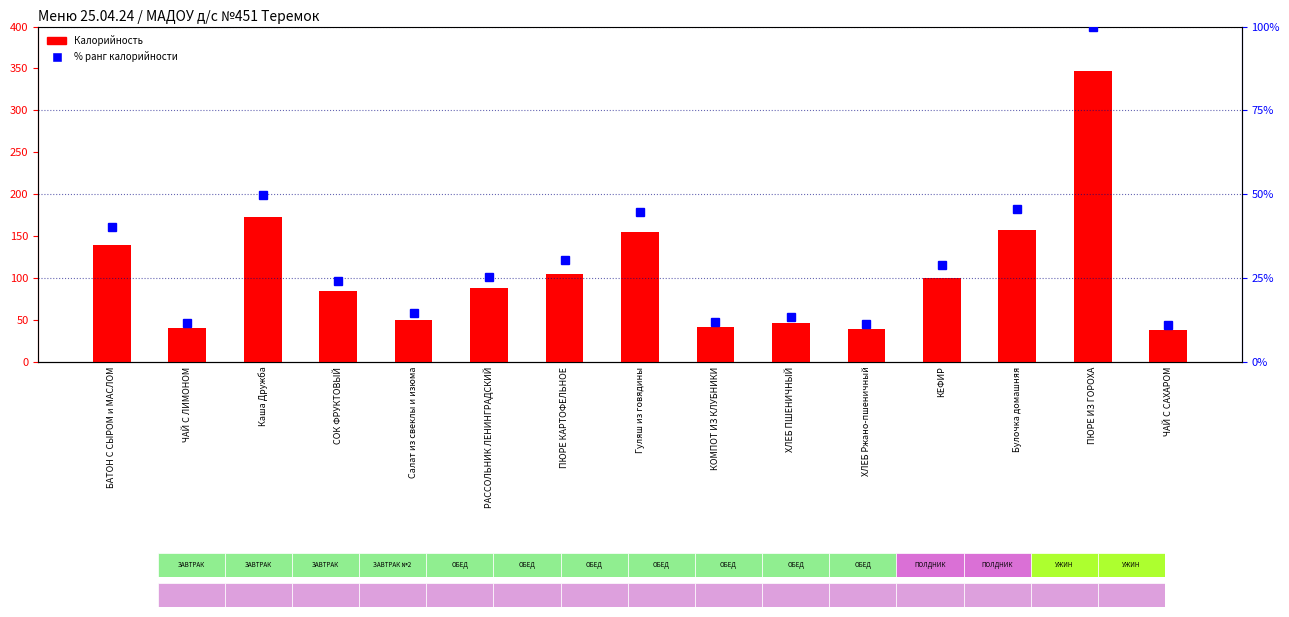

List the series in order of their overall mean, lowest first.

% ранг калорийности, Калорийность